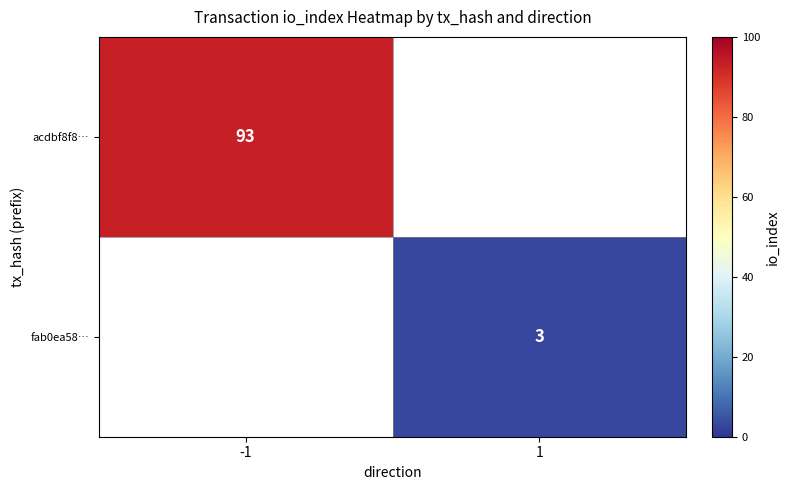

The fab0ea58… series shows 2 at 1. True or false?

False